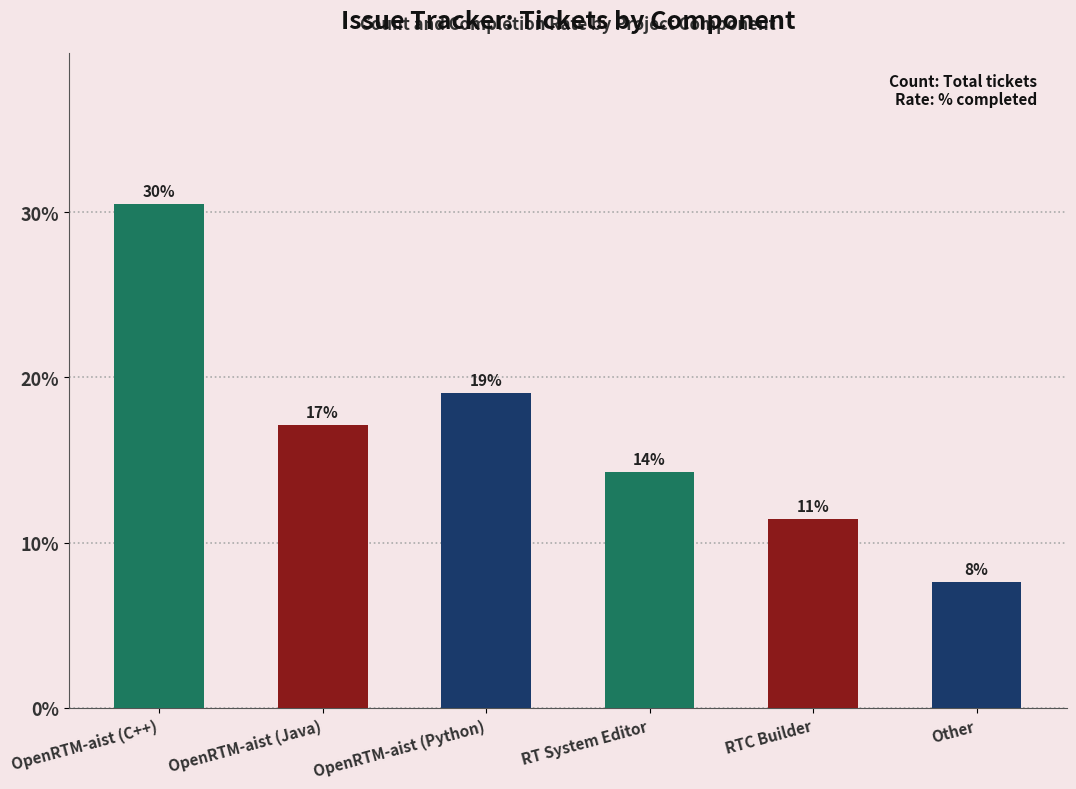

How many bars are there in total?

6